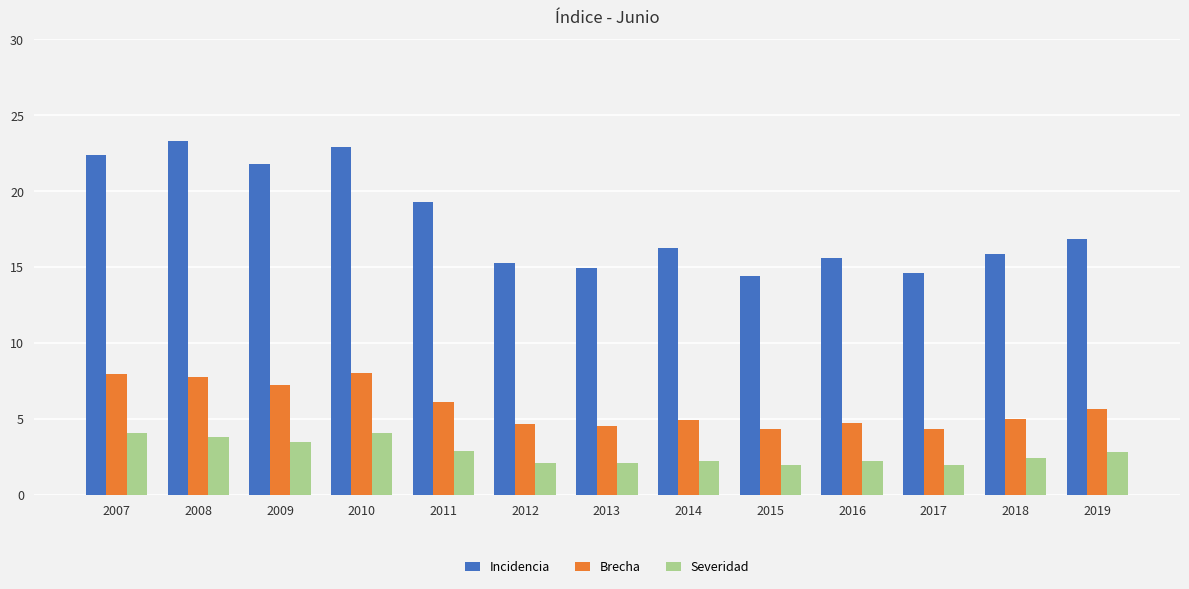

At which label does Incidencia reach its peak?

2008